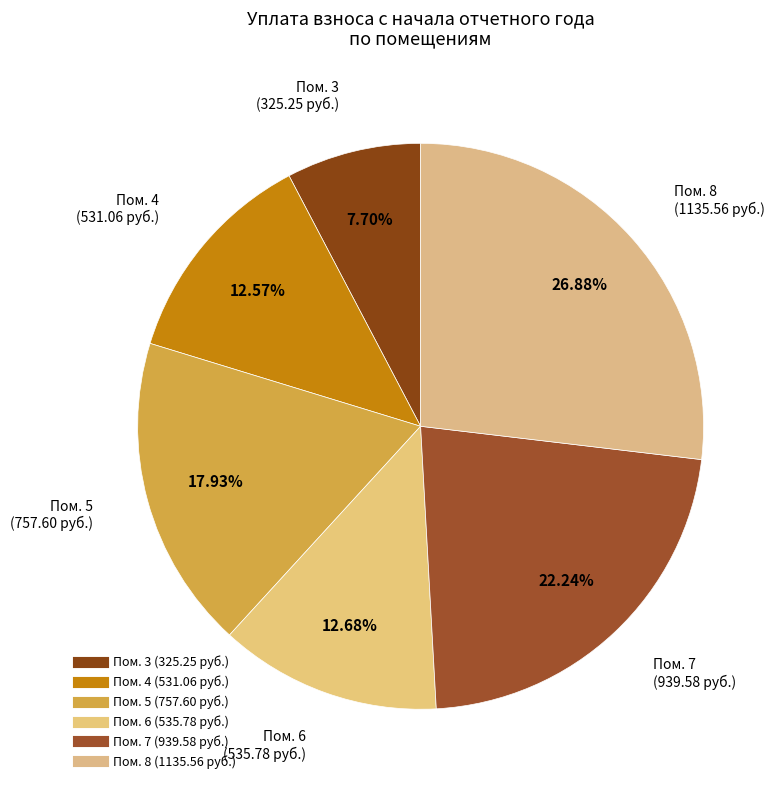

Count the number of slices in the pie.

6